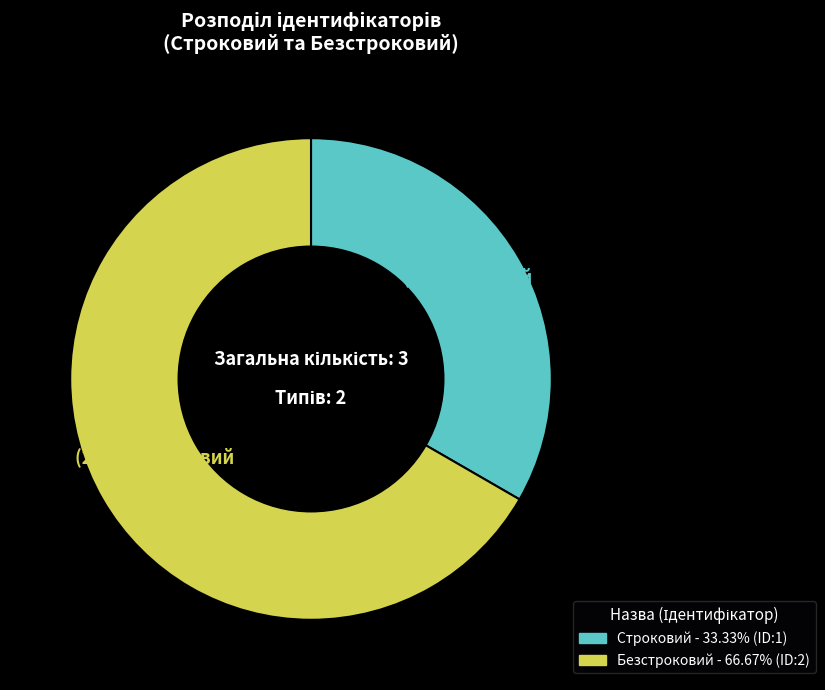

Rank the categories by value from highest to lowest.

Безстроковий, Строковий